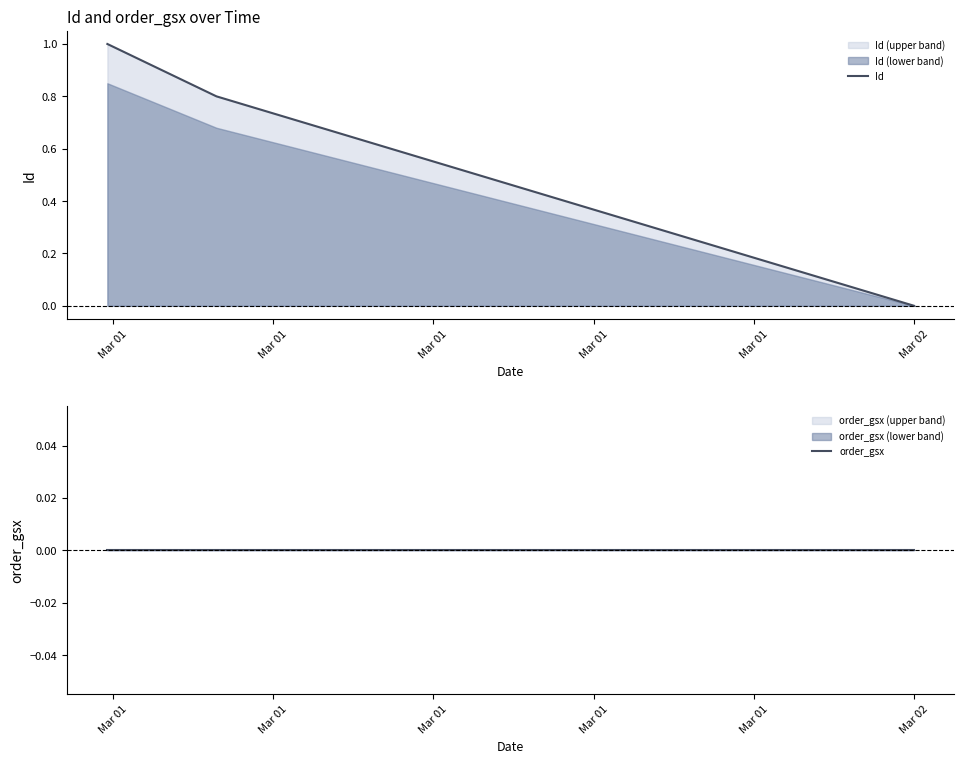

True or false: Id has a value of 0.6 at Mar 01.

False